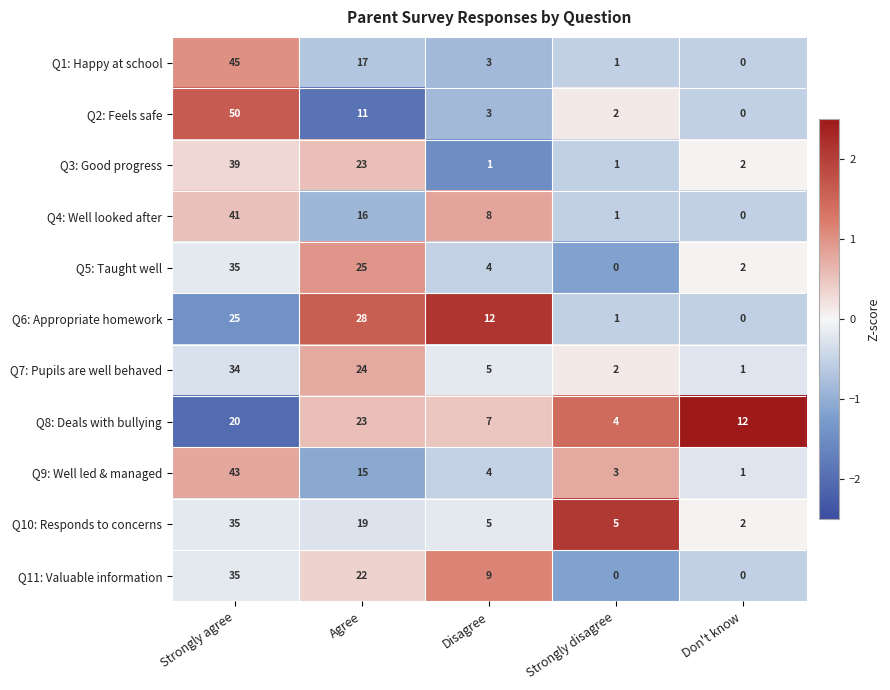

What is the difference between the maximum and minimum values in the Q2: Feels safe series?

50